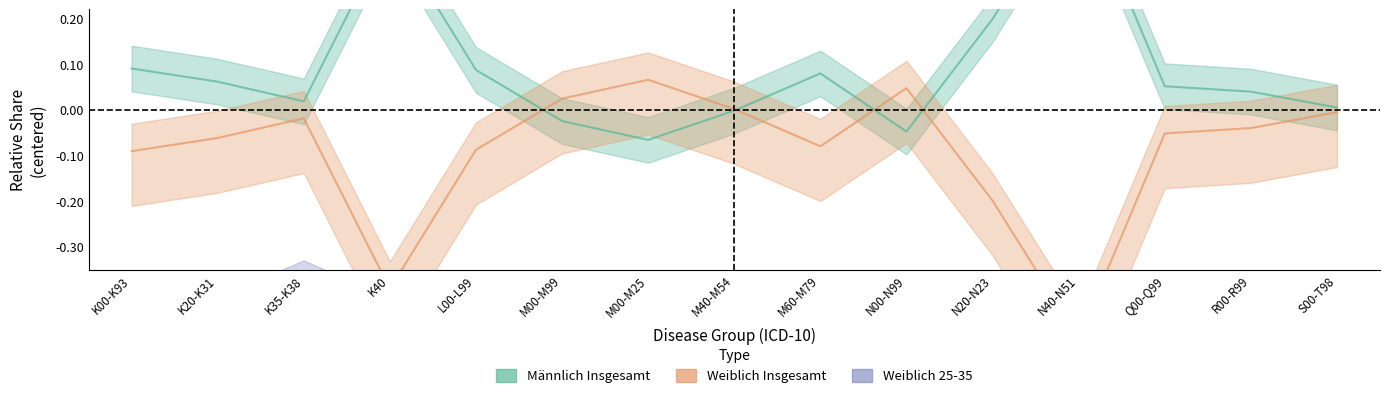

The value of Männlich Insgesamt at S00-T98 is 0.0. True or false?

True